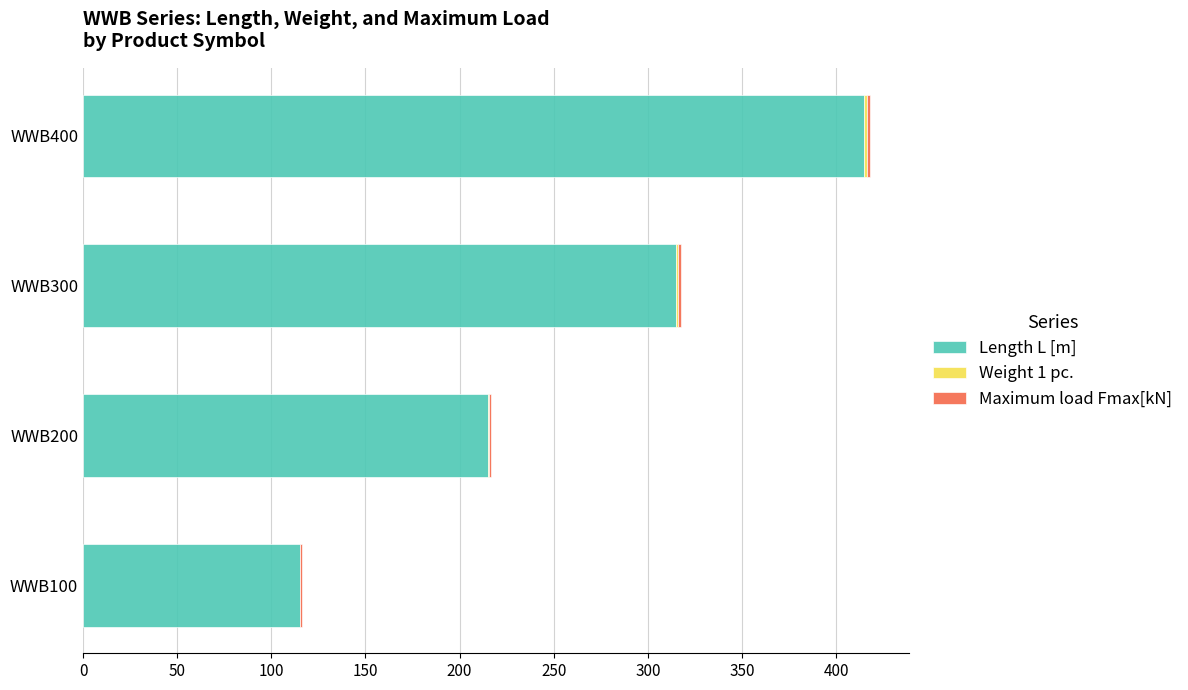

What is the sum of all Length L [m] values?

1060.0